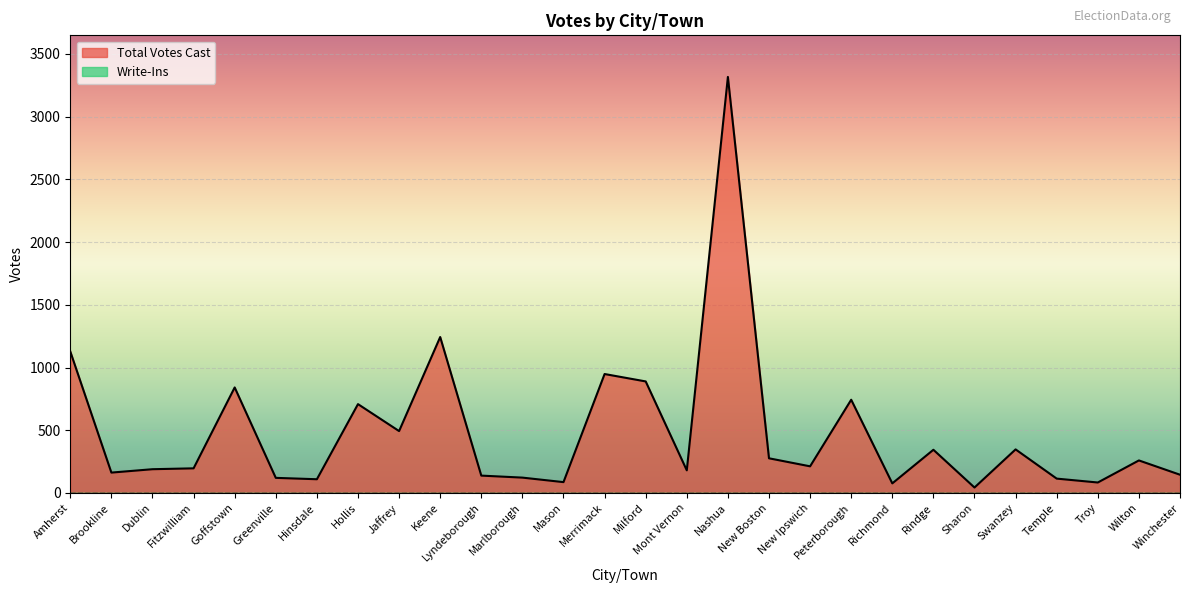

True or false: the data shows 259 at Wilton.

True